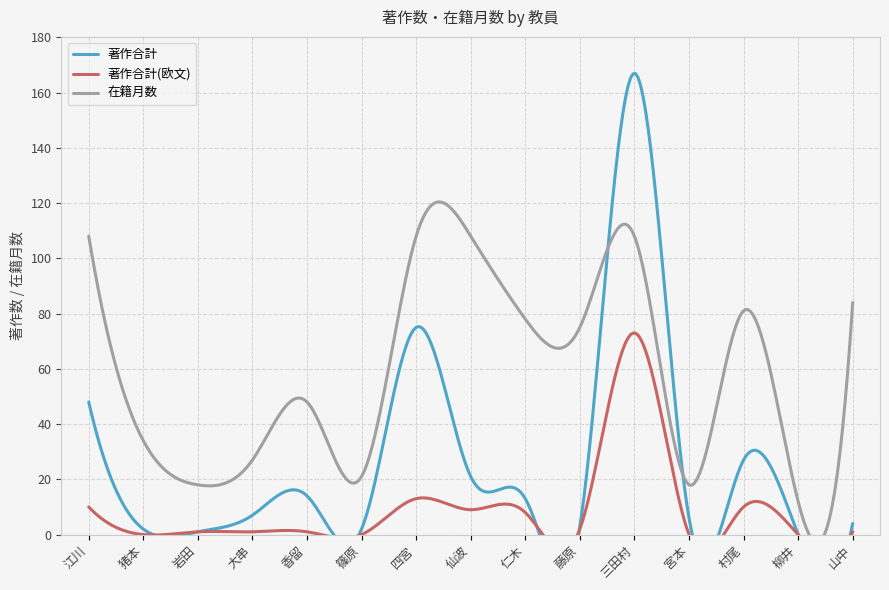

Where is 著作合計(欧文) nearest to the value 36?

四宮